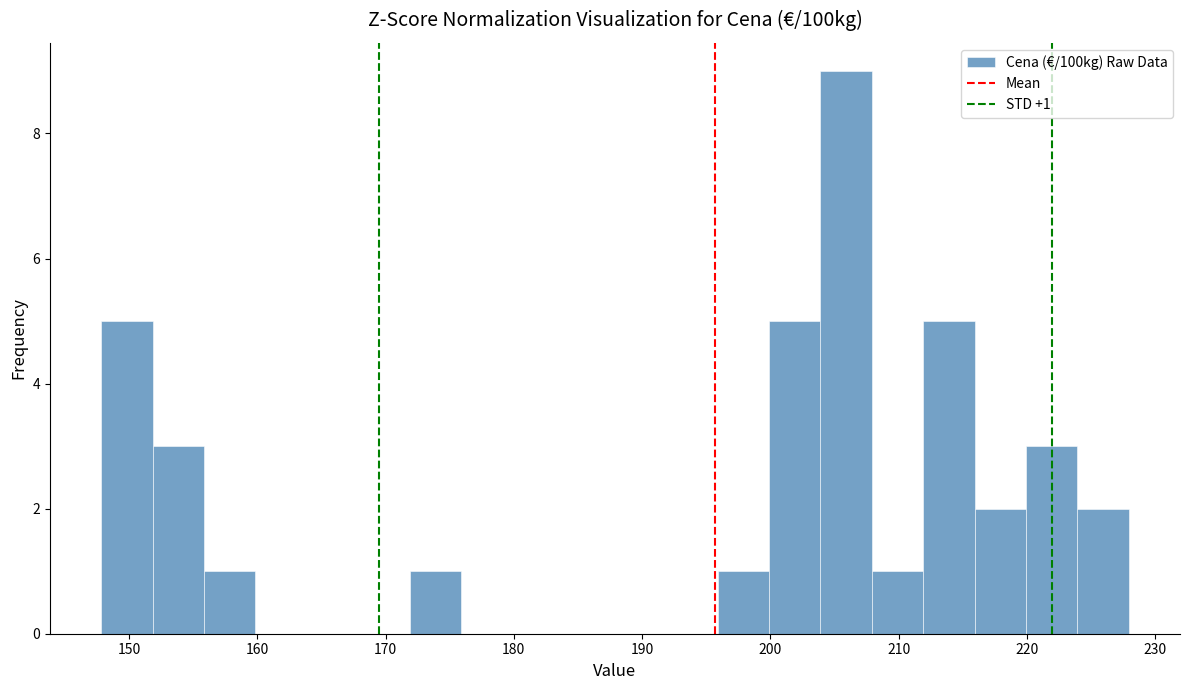

Over which range of the x-axis is the bar tallest?

204 to 208